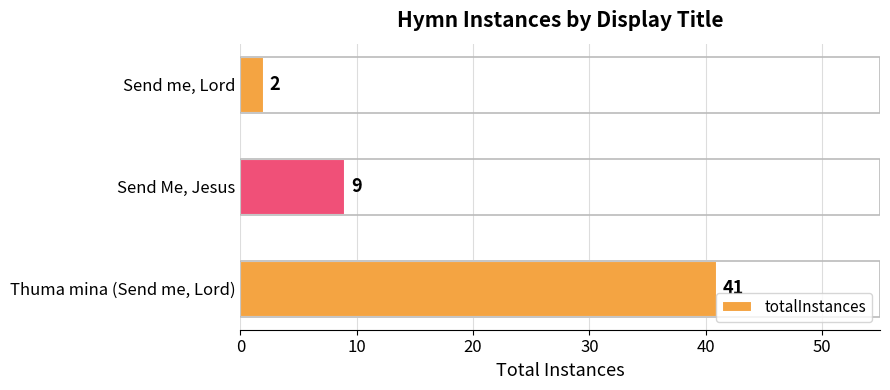

The value at Thuma mina (Send me, Lord) is 22. True or false?

False